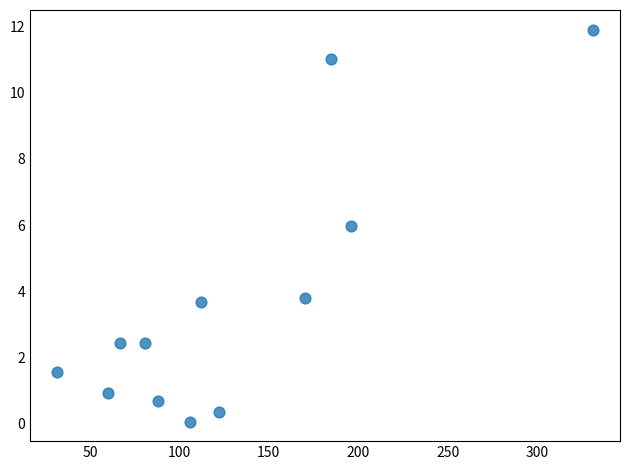

What Y value in the scatter plot is closest to 5?

6.0